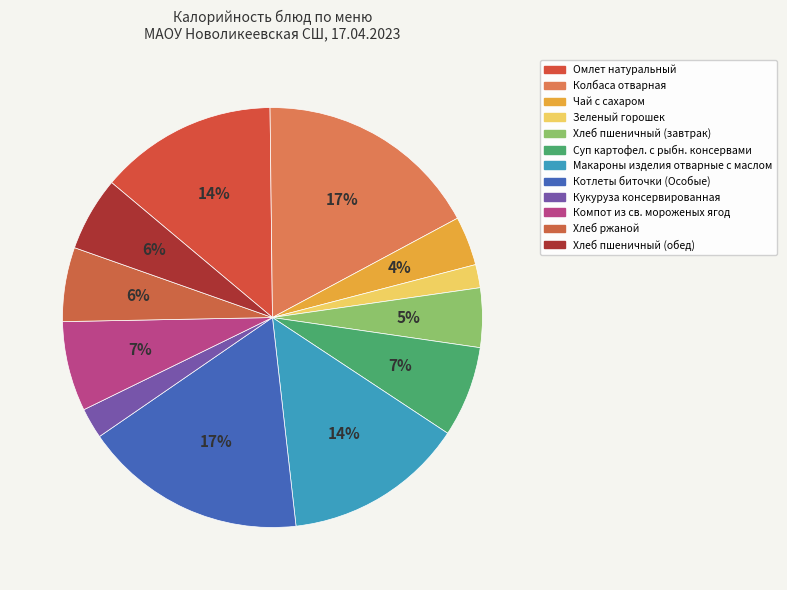

How many segments does this pie chart have?

12